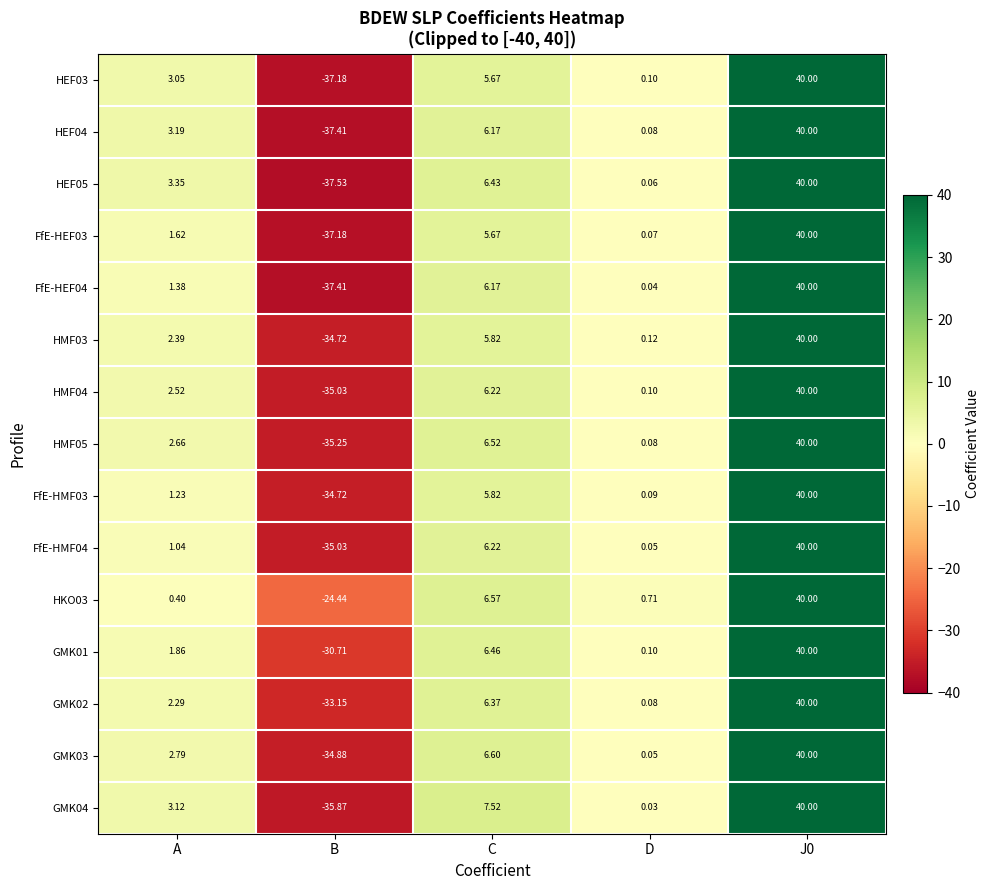

Which category has the lowest value across all series?

B